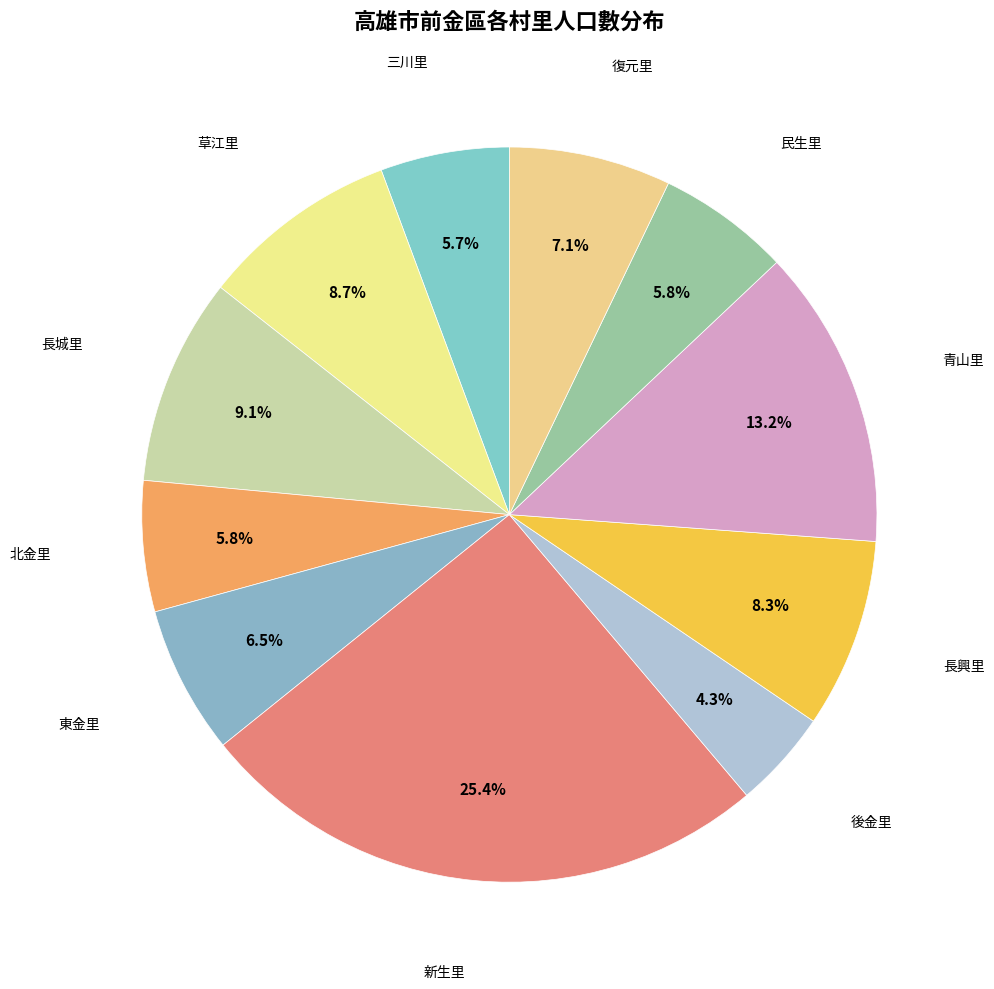

Which category has the biggest portion of the pie?

新生里